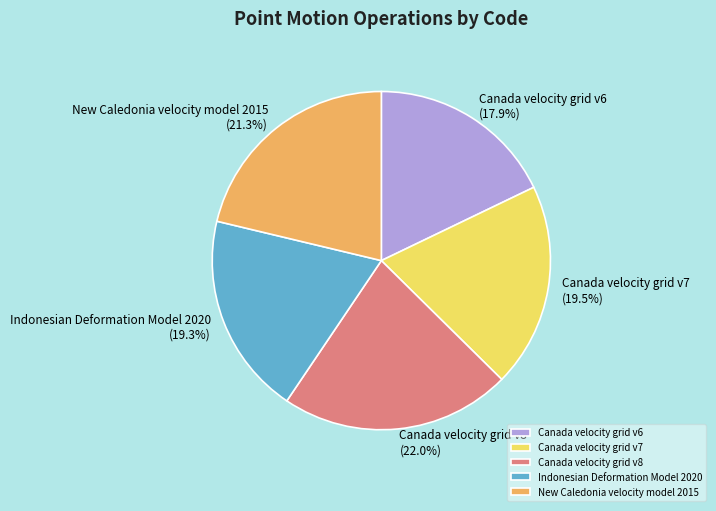

To the nearest percent, what portion does New Caledonia velocity model 2015 represent?

21%